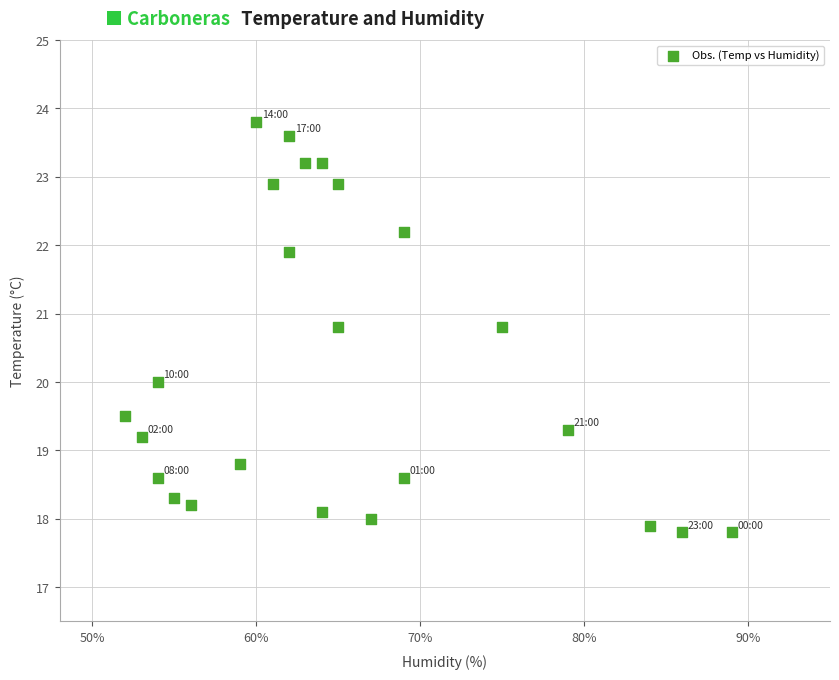

What is the range of Y values (max minus min)?

6.0